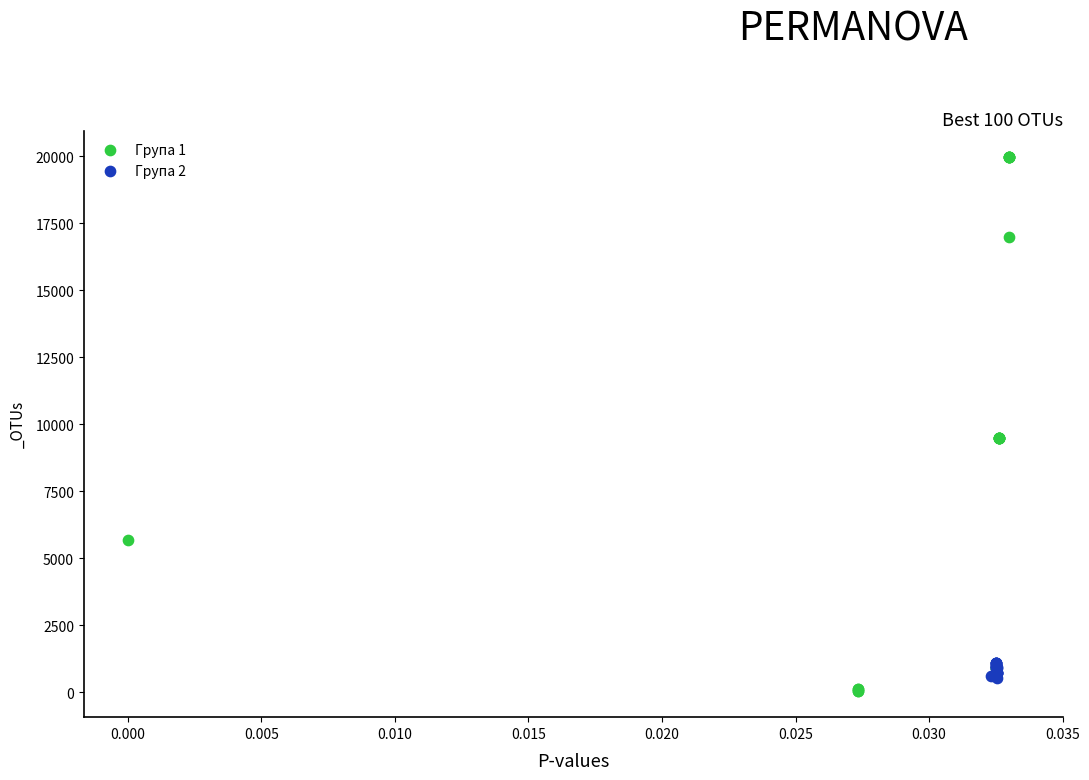

Which series has the largest Y range (max minus min)?

Група 1